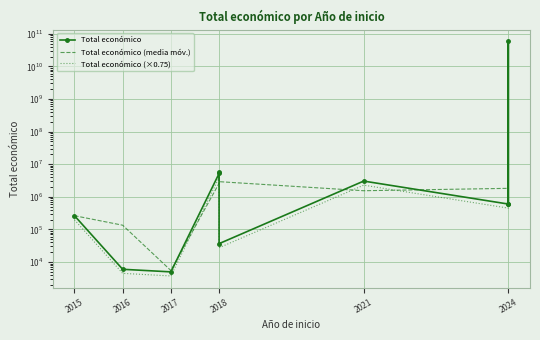

Which series has the largest range (max minus min)?

Total económico